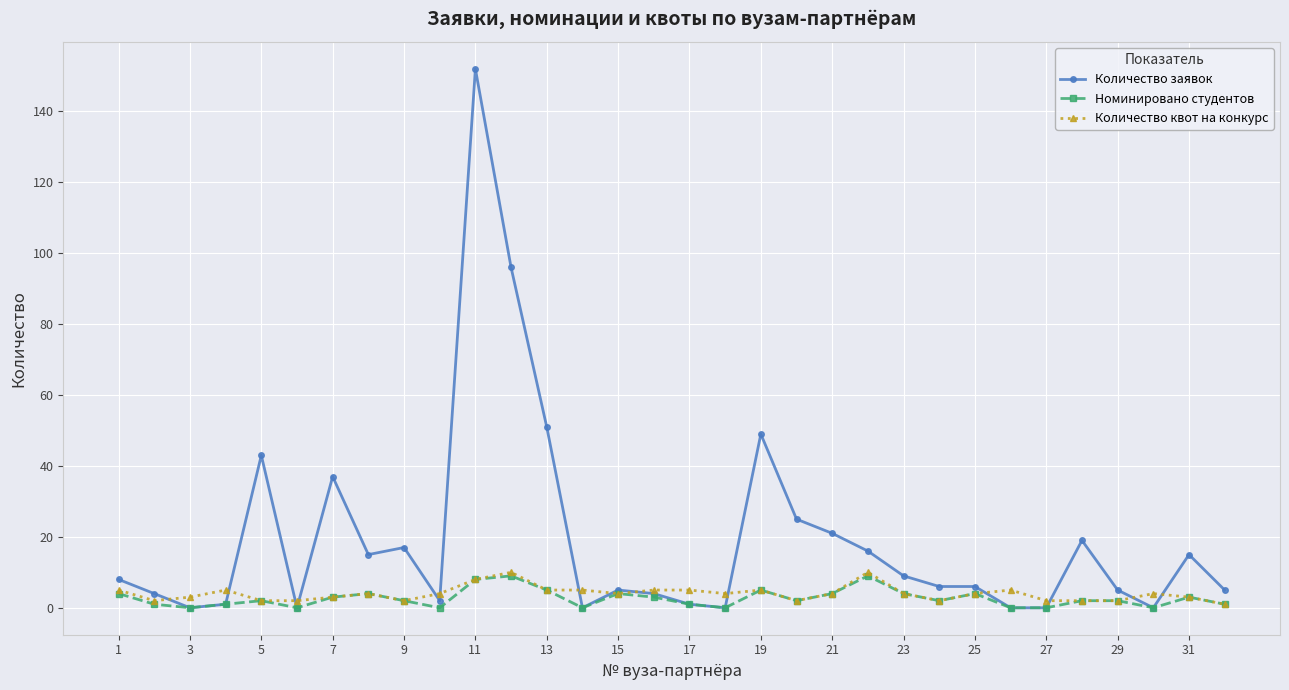

Which series has the largest total across all categories?

Количество заявок